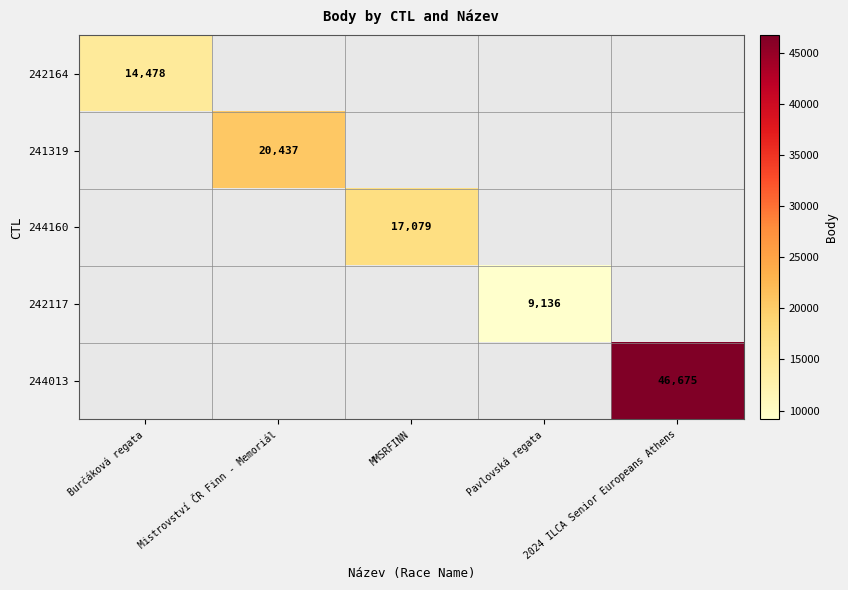

True or false: 244160 has a value of 17079 at MMSRFINN.

True